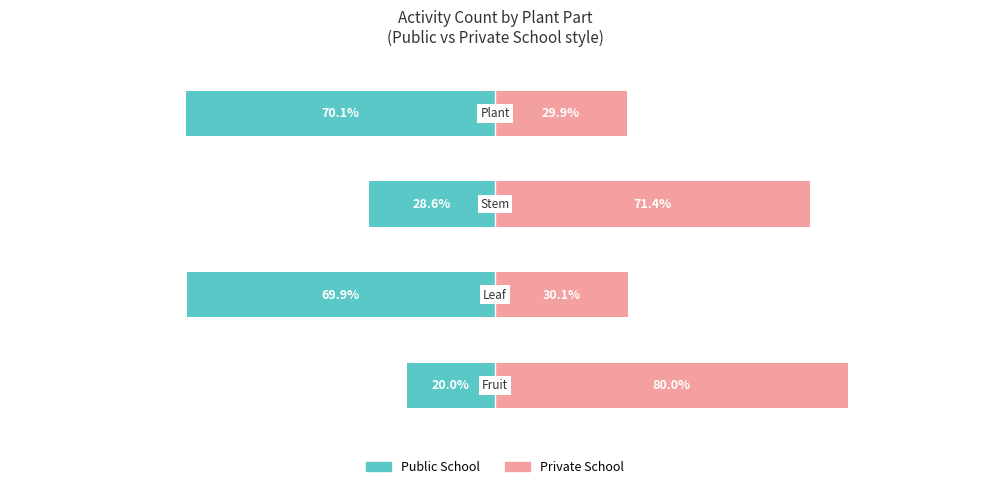

How many data points in Private School are less than 71?

2